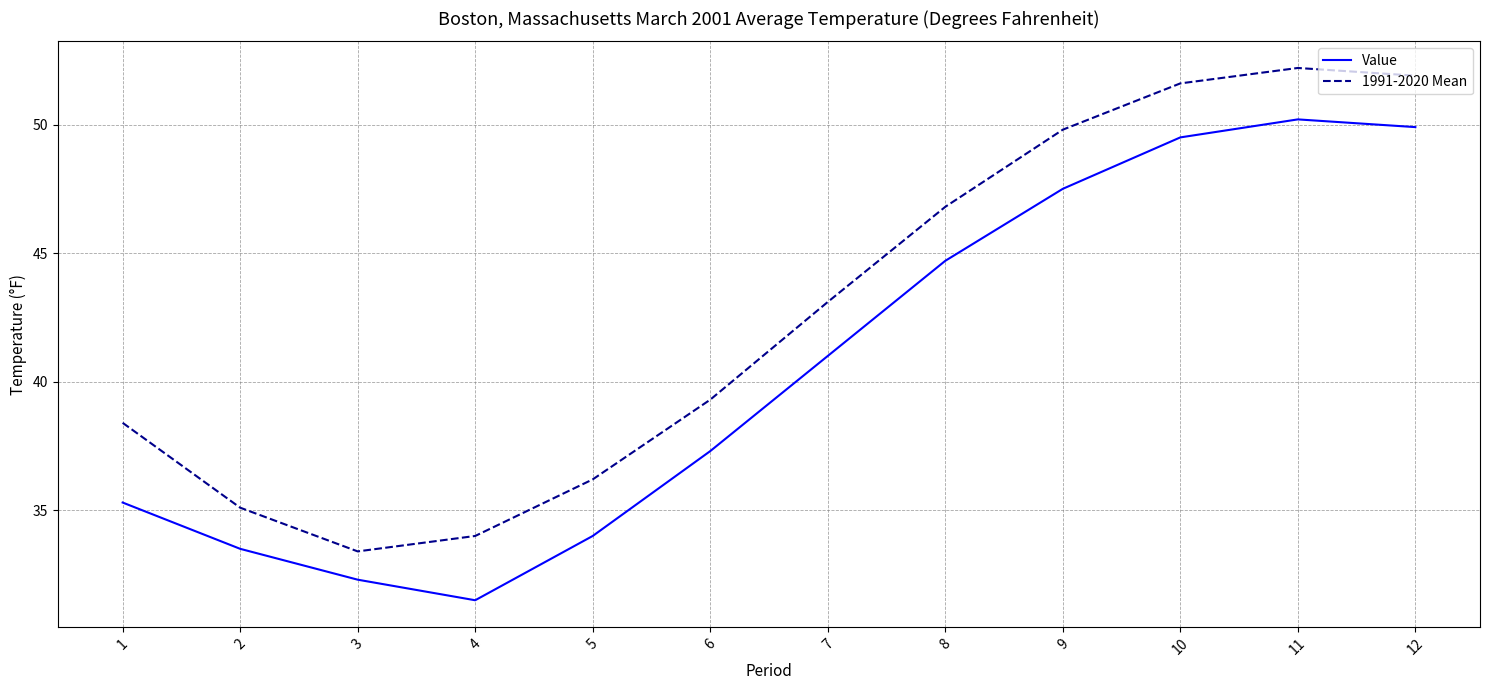

True or false: 1991-2020 Mean and Value intersect in this chart.

False